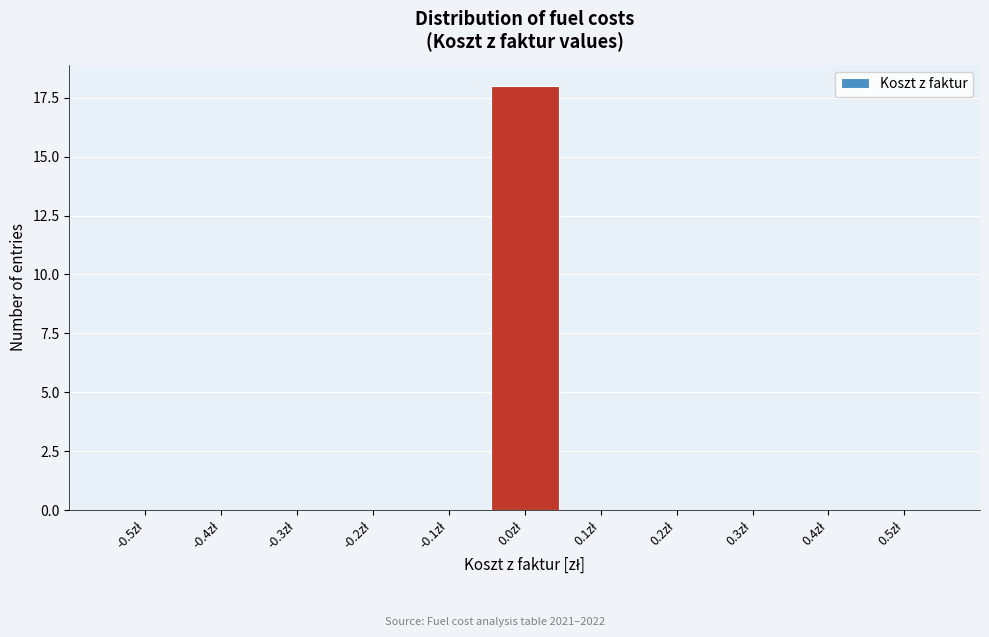

What is the sum of all values?

18